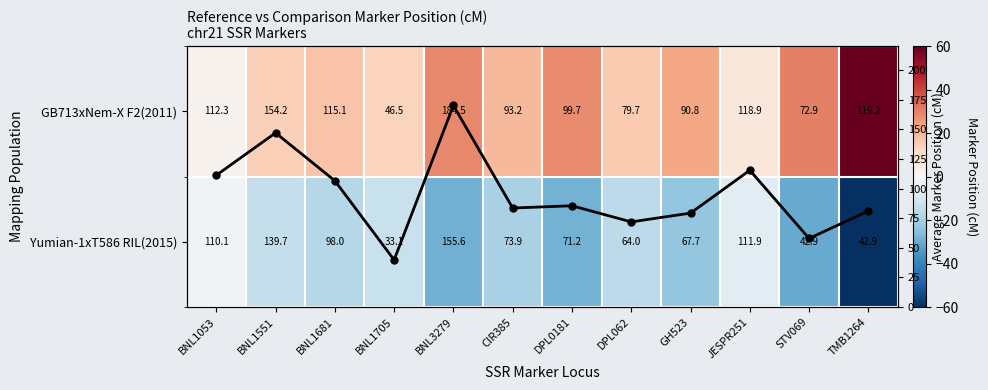

Rank the series by their maximum value, from highest to lowest.

Avg position (cM), GB713xNem-X F2(2011), Yumian-1xT586 RIL(2015)